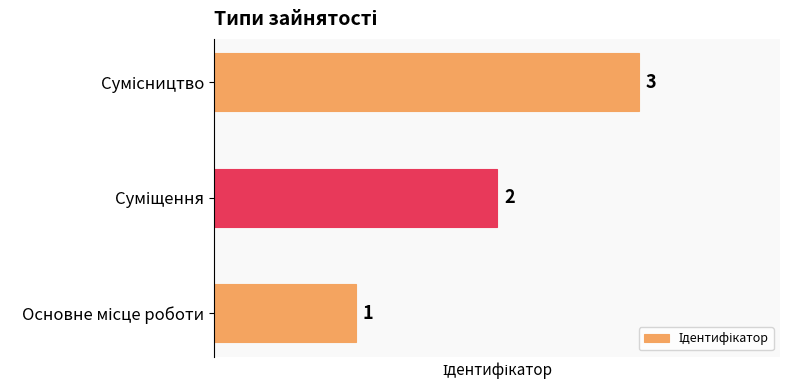

How many distinct data groups are displayed?

1